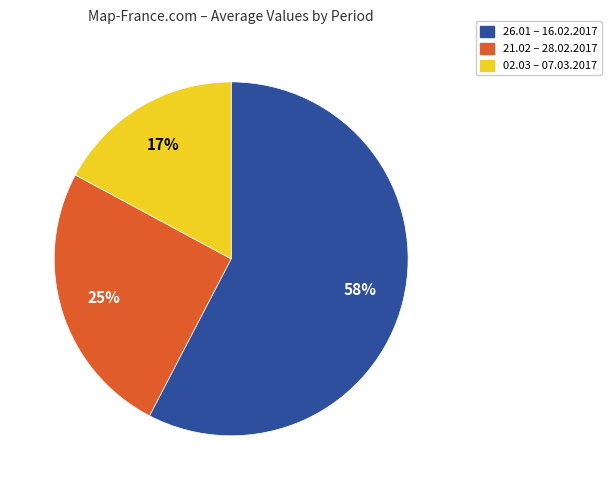

Does any single category account for the majority?

Yes